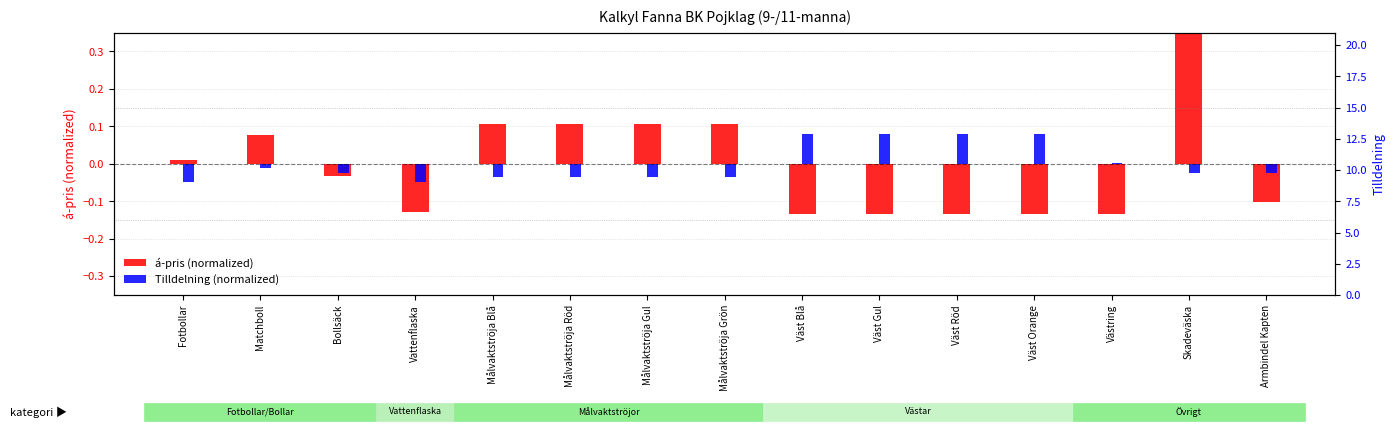

Where is á-pris (normalized) nearest to the value 0?

Fotbollar